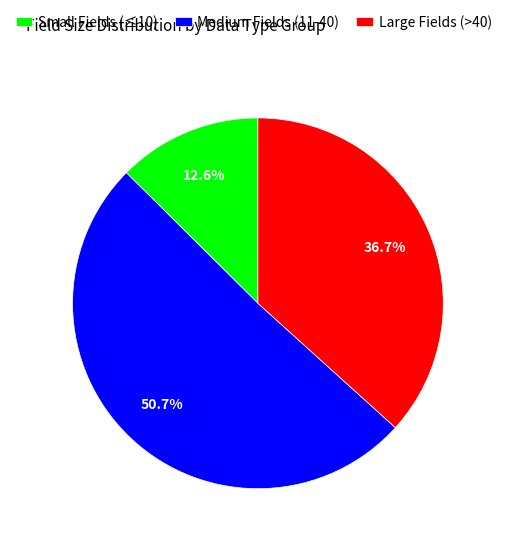

Does any single category account for the majority?

Yes